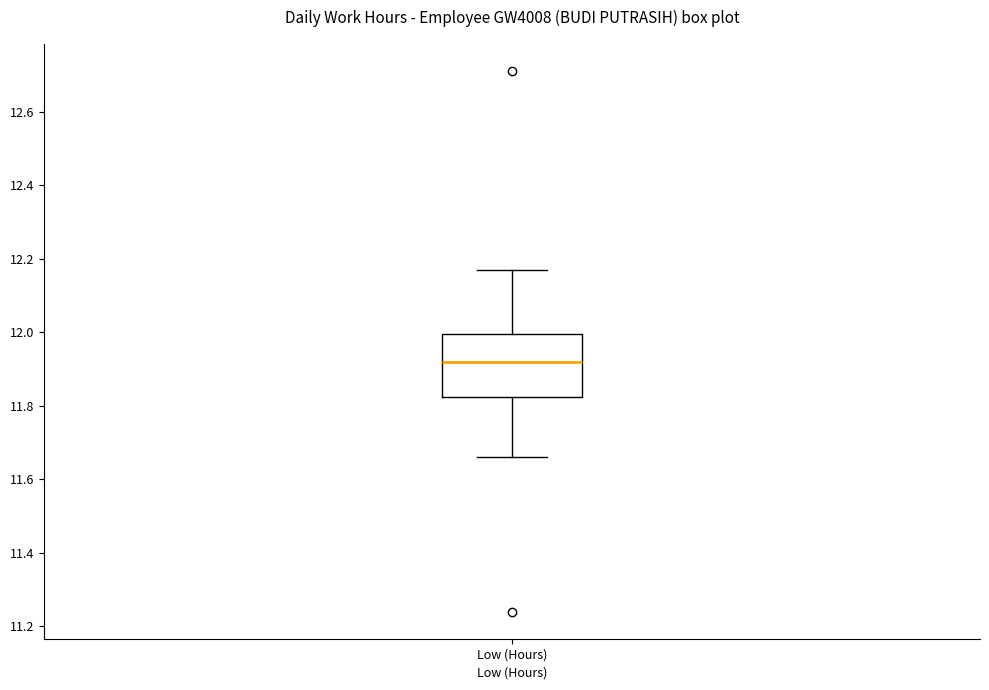

Read this box plot against the y-axis: the position of the median line, the range covered by the box, and the ends of both whiskers. The values are not printed on the chart, so give them approximately, as read against the axis.

median 11.92, box 11.82 to 12.00, whiskers 11.66 to 12.18